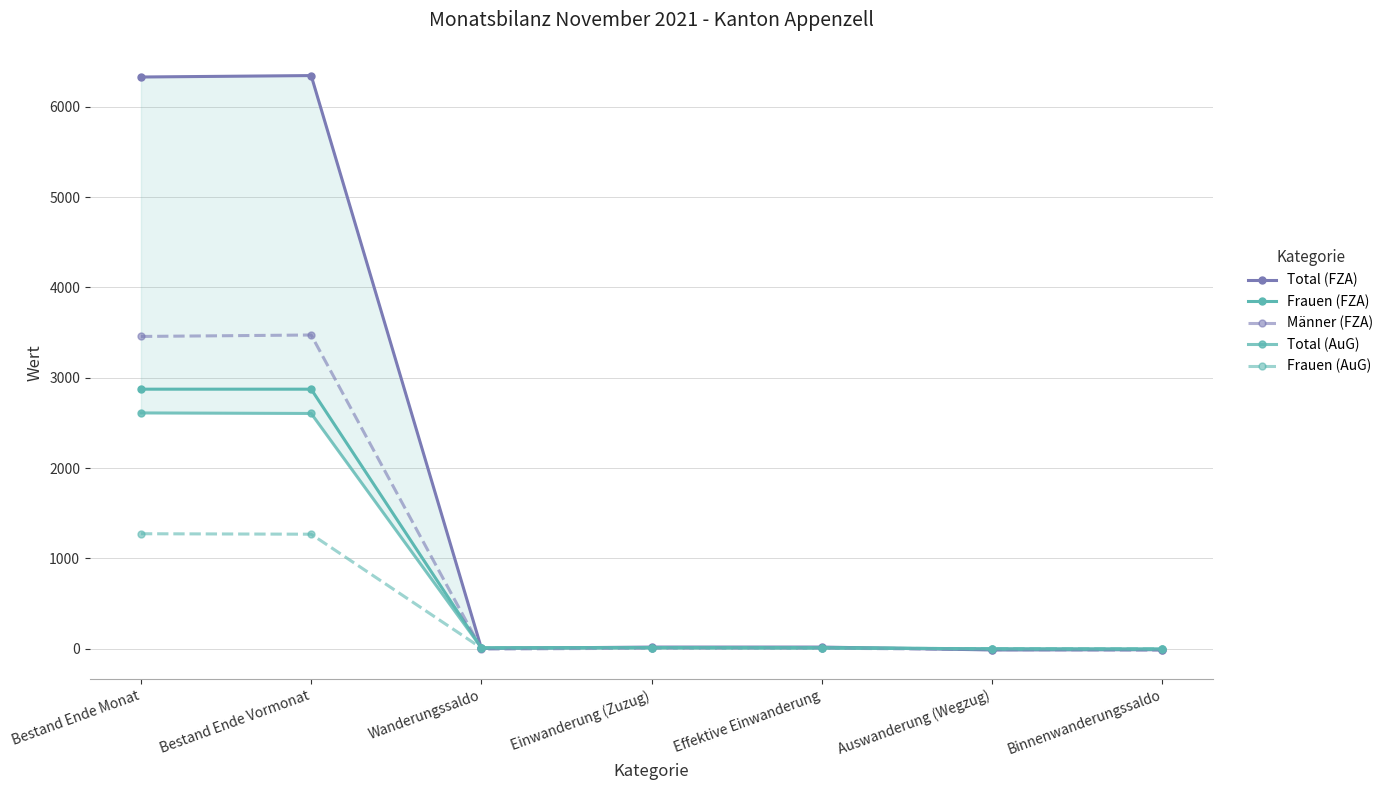

Rank the series at Wanderungssaldo from highest to lowest value.

Total (AuG), Frauen (FZA), Frauen (AuG), Total (FZA), Männer (FZA)